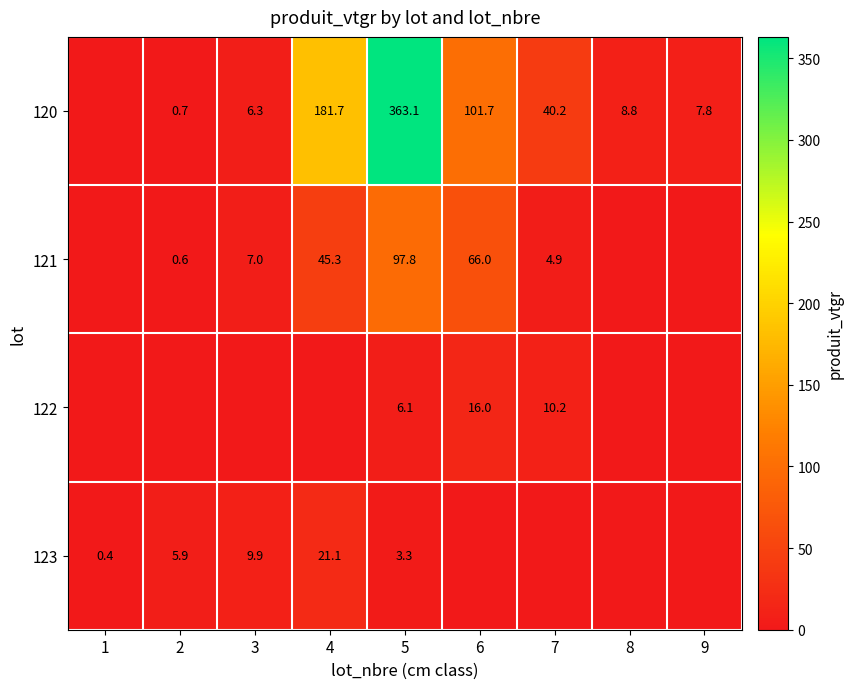

What is the difference between the 121 values at 4 and 3?

38.3